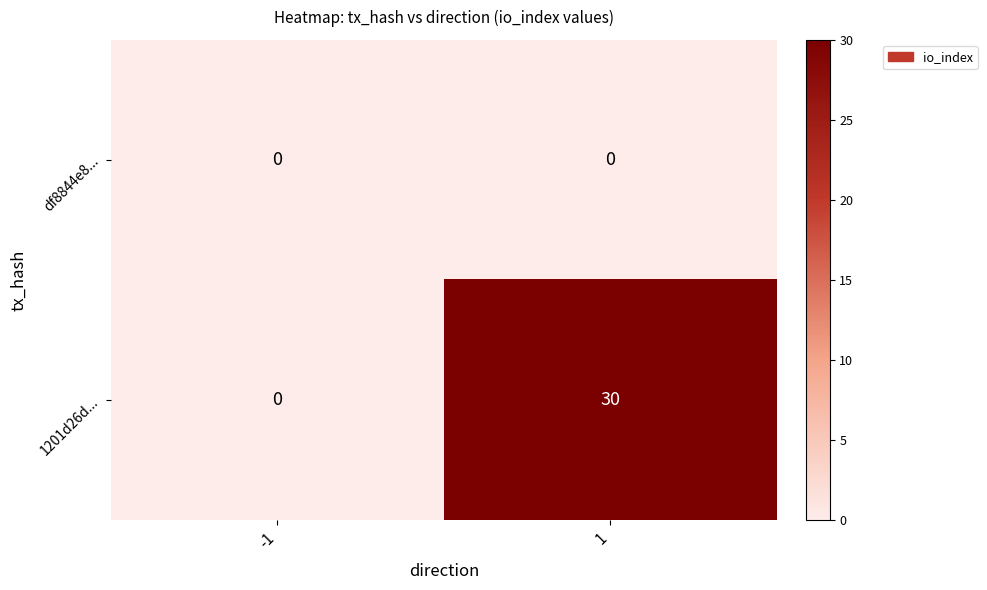

At which category is the sum across all series the highest?

1